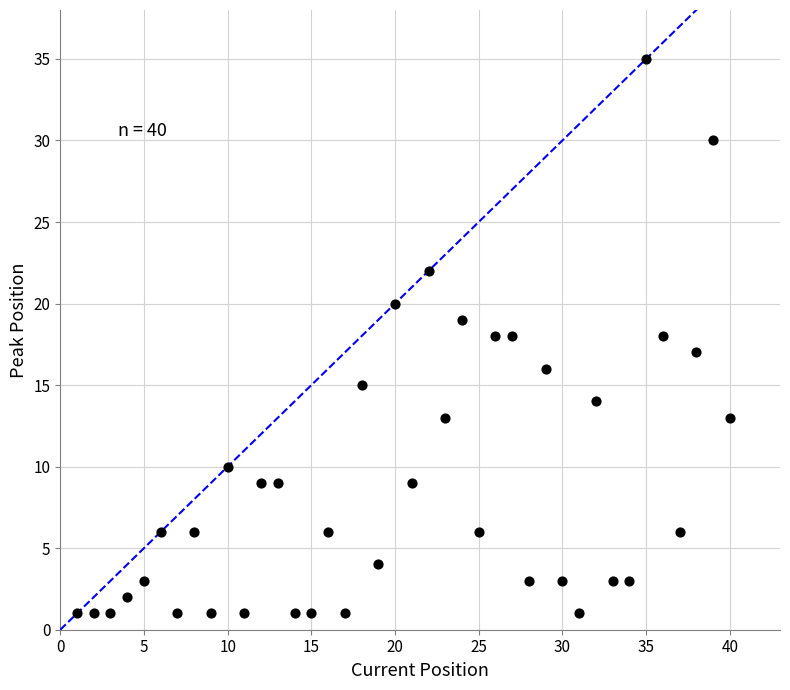

What is the range of X values (max minus min)?

39